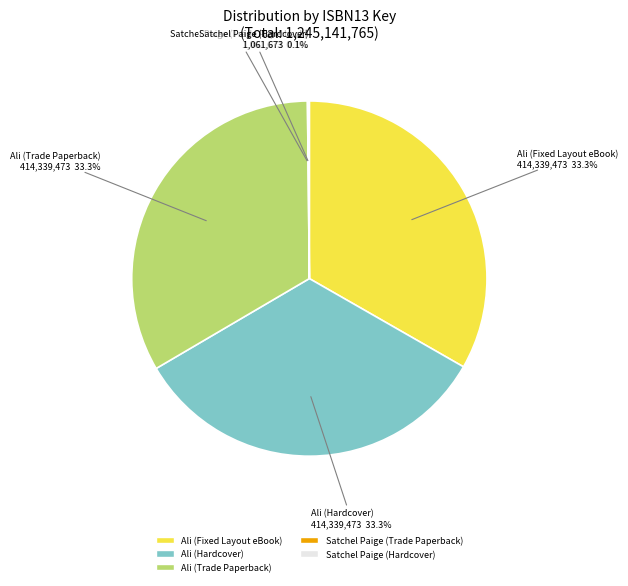

Approximately how many times larger is the value at Ali (Fixed Layout eBook) compared to Ali (Trade Paperback)?

1.0